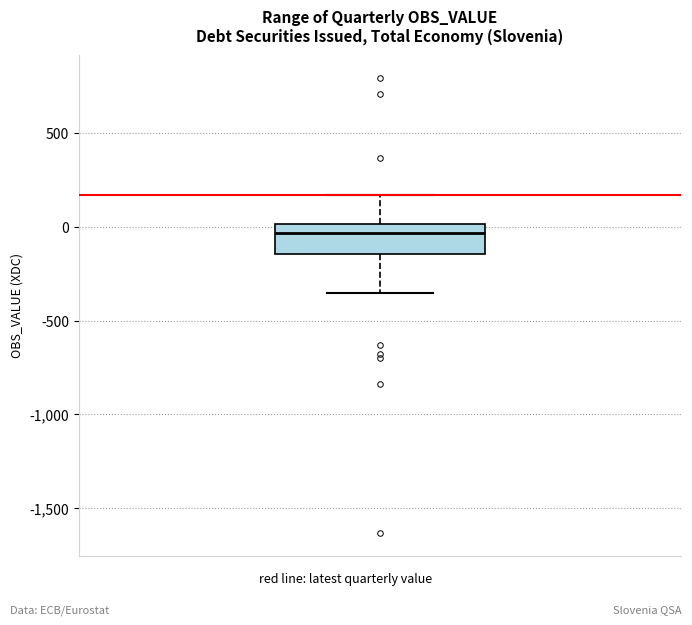

Transcribe this box plot: give where the median line is, the range the box spans, and where the two whiskers end, as read against the y-axis. The values are not printed on the chart, so give them approximately, as read against the axis.

median -50, box -150 to 0, whiskers -350 to 150